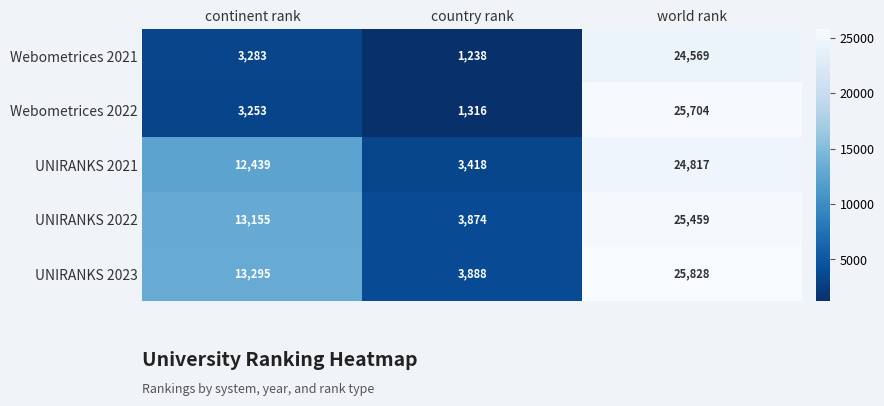

What is the average value of the UNIRANKS 2023 series?

14337